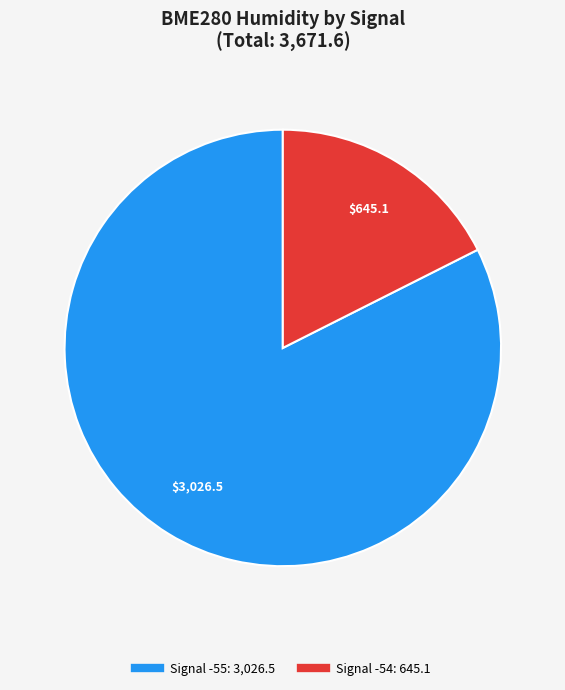

Count the number of slices in the pie.

2